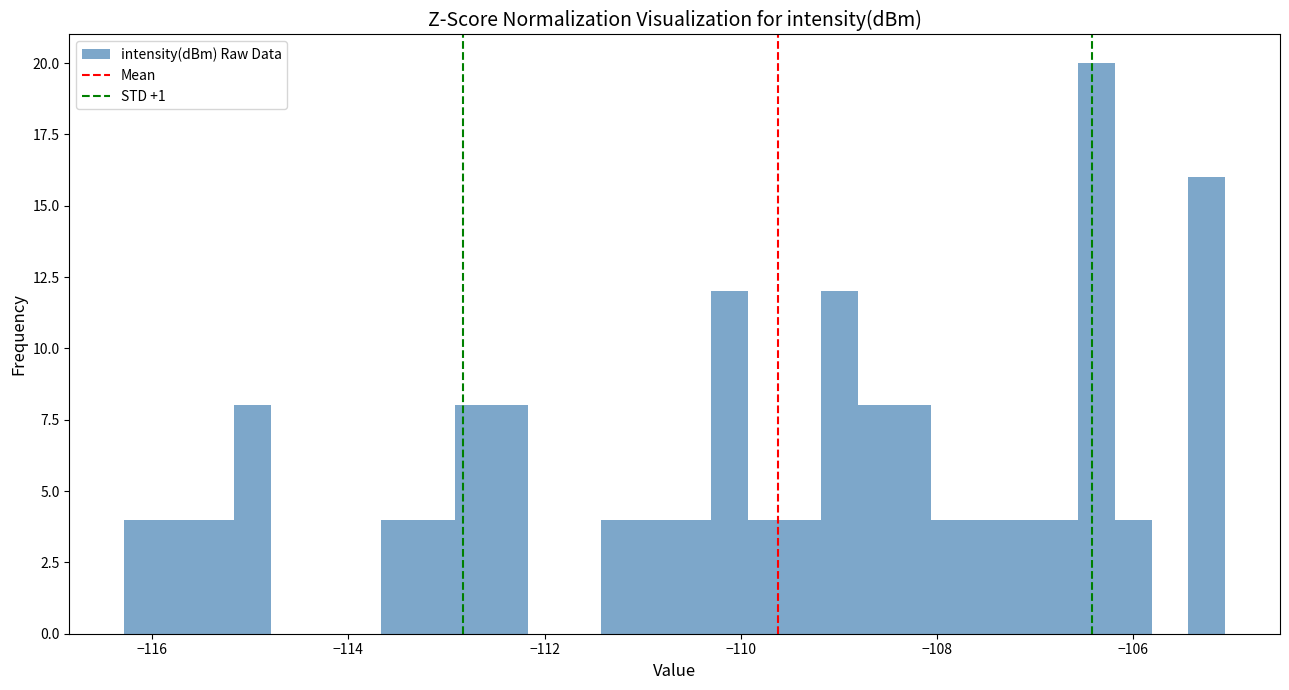

Read against the x-axis, roughly where is the centre of the tallest bar?

-106.4